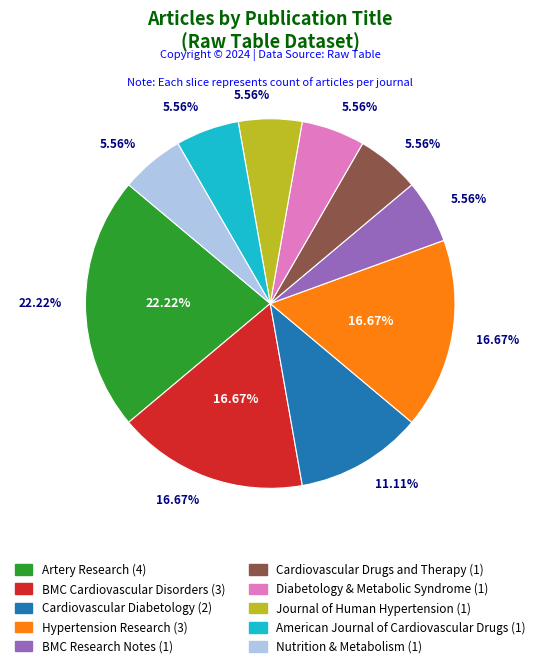

How many slices are in this pie chart?

10